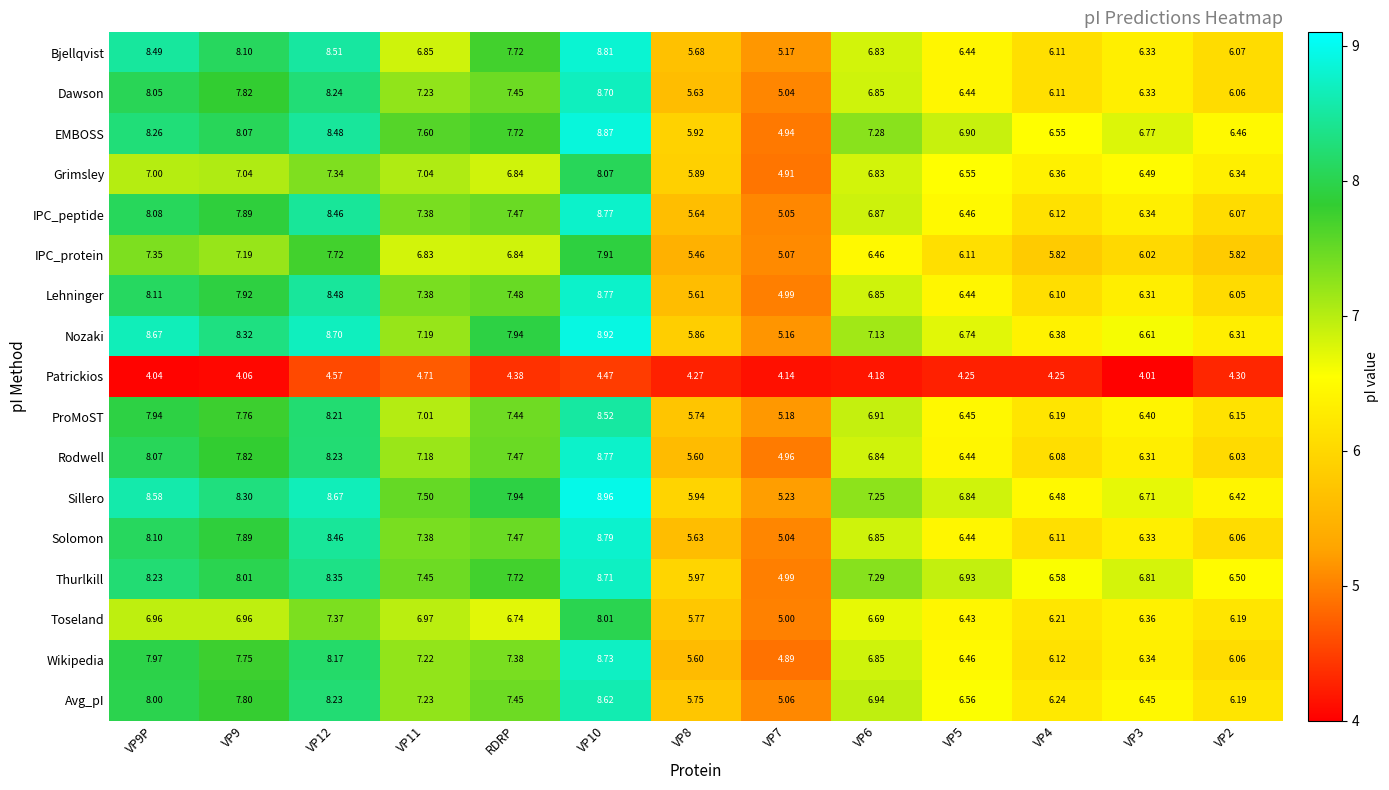

Which label corresponds to the largest value in the chart?

VP10